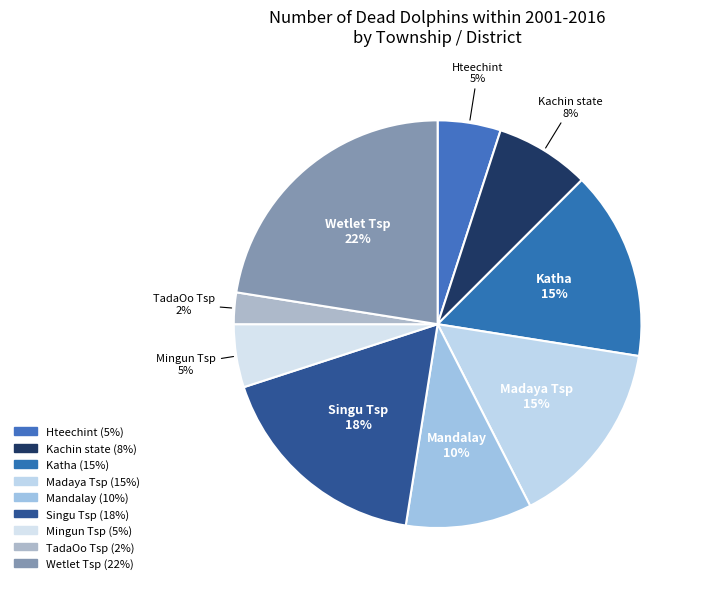

Is it true that Wetlet Tsp is 22% of the pie?

True